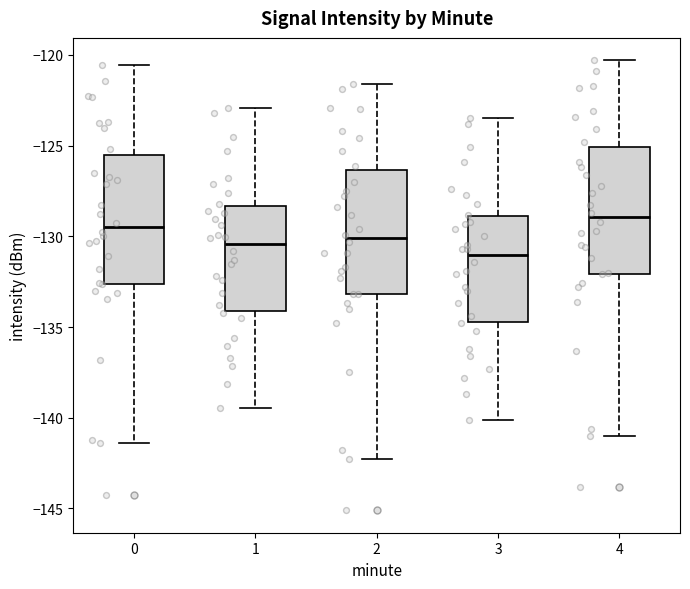

Reading left to right, read every box against the y-axis: the position of its median line, the range the box covers, and the ends of its whiskers. The values are not printed on the chart, so give them approximately, as read against the axis.

0: median -129.5, box -132.5 to -125.5, whiskers -141.5 to -120.5
1: median -130.5, box -134.0 to -128.5, whiskers -139.5 to -123.0
2: median -130.0, box -133.0 to -126.5, whiskers -142.5 to -121.5
3: median -131.0, box -134.5 to -129.0, whiskers -140.0 to -123.5
4: median -129.0, box -132.0 to -125.0, whiskers -141.0 to -120.5